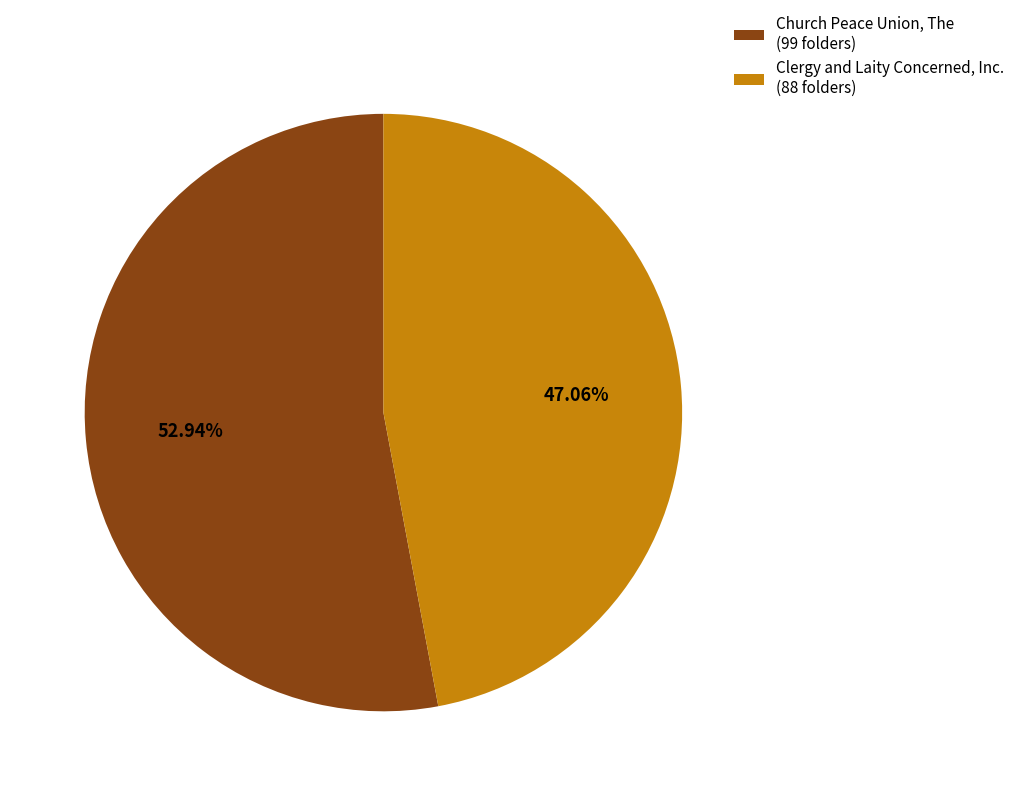

Do Church Peace Union, The and Clergy and Laity Concerned, Inc. together represent more than half of the pie?

Yes